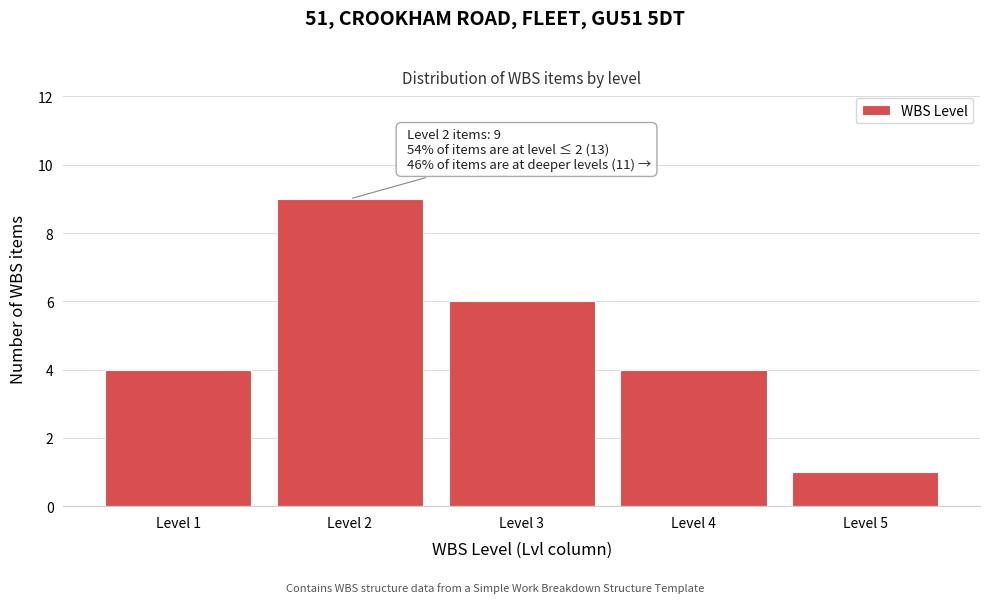

Reading left to right, transcribe all the data shown in this chart.

Level 1=4	Level 2=9	Level 3=6	Level 4=4	Level 5=1